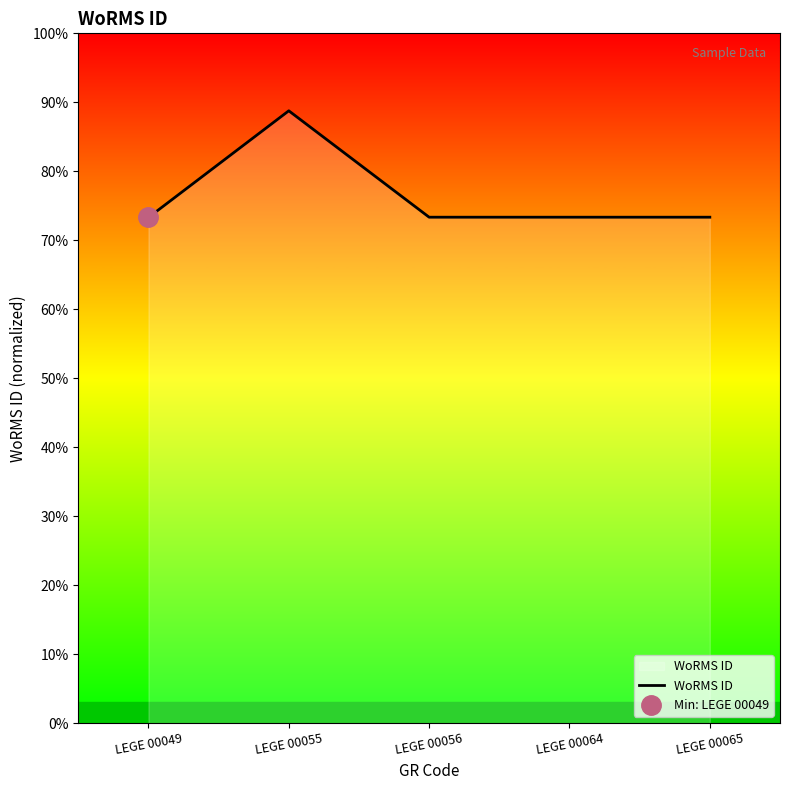

Count the number of data series in this chart.

1